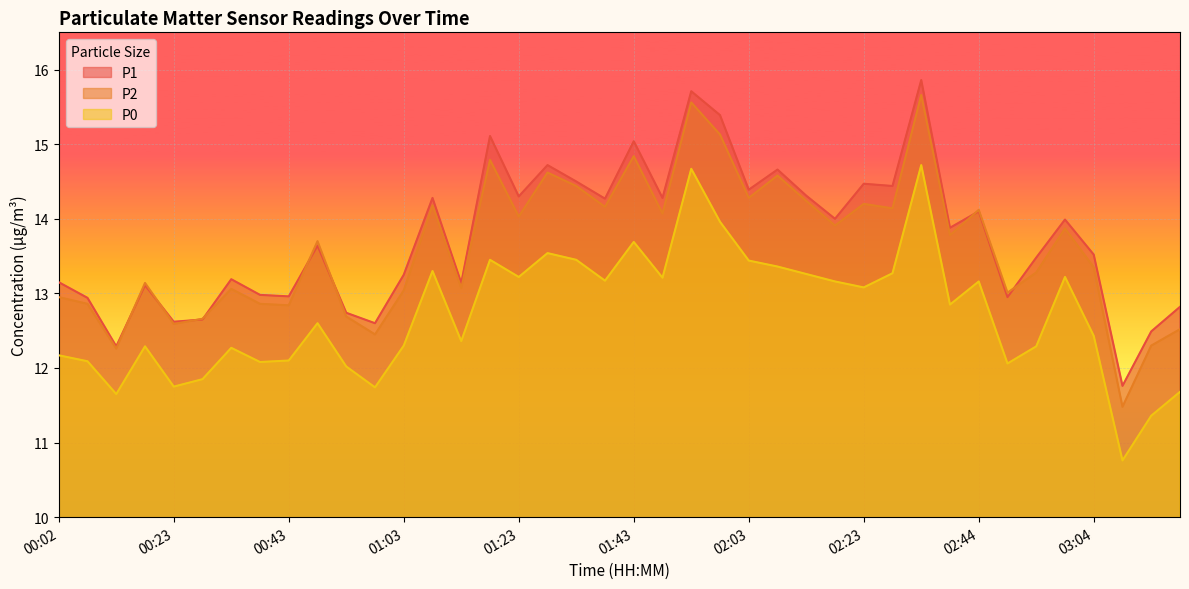

After their last crossing, which series has the higher values: P2 or P1?

P1